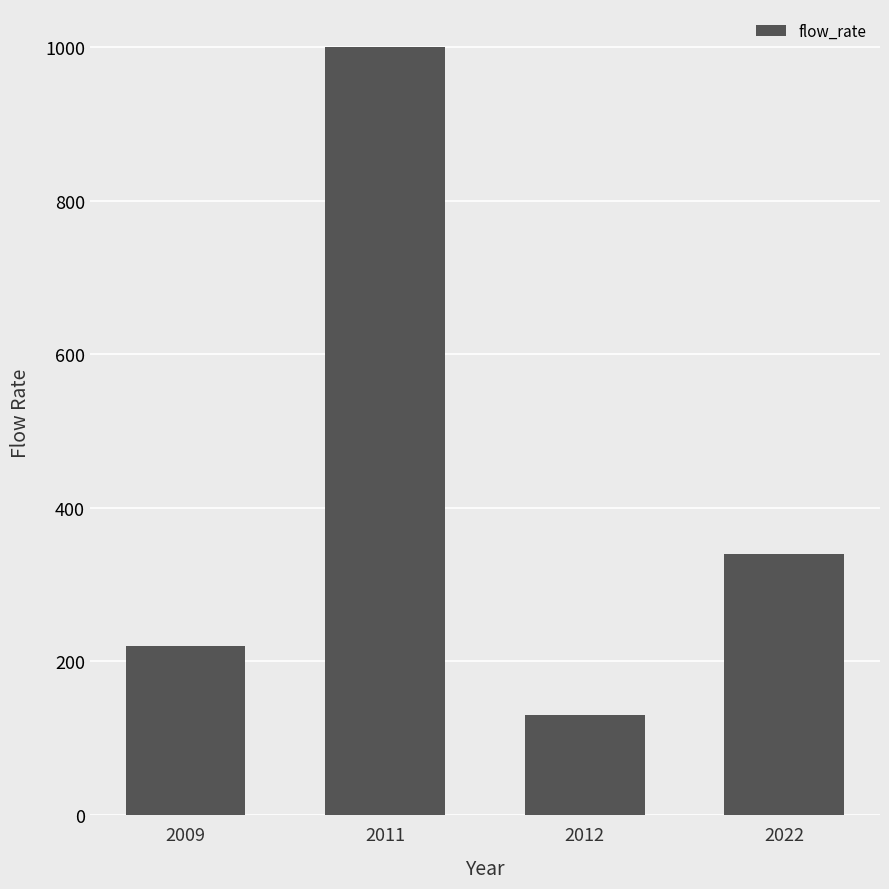

How many data points are less than 340?

2